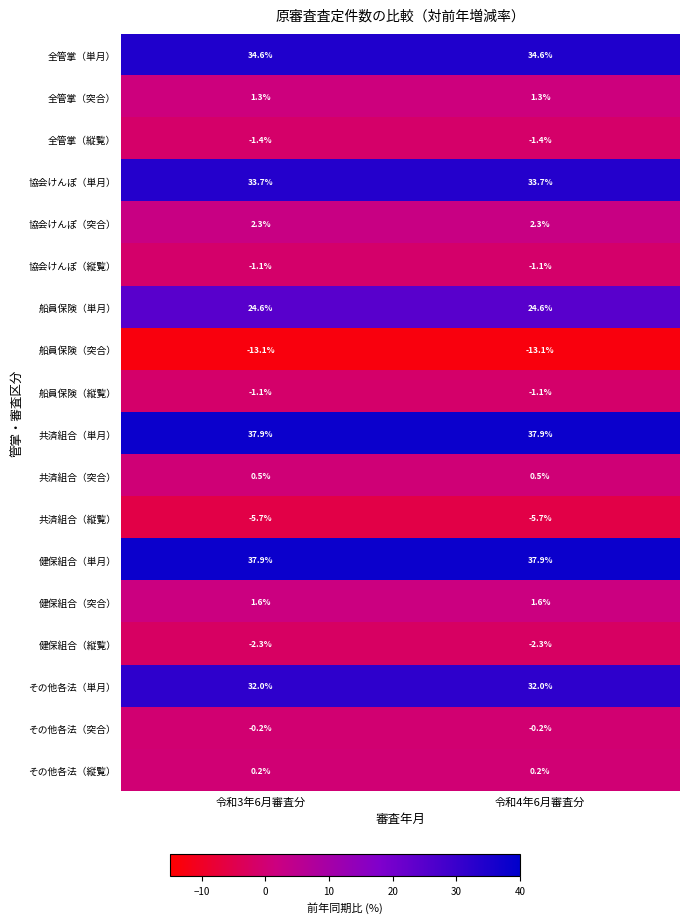

What is the maximum value shown in the chart?

37.9